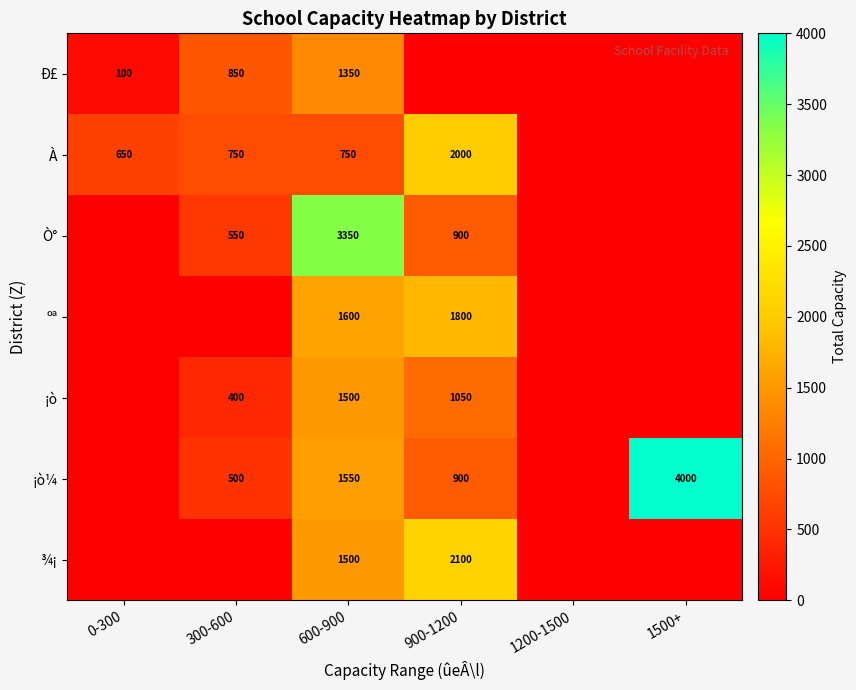

Is it true that ¡ò¼ equals 222 at 300-600?

False